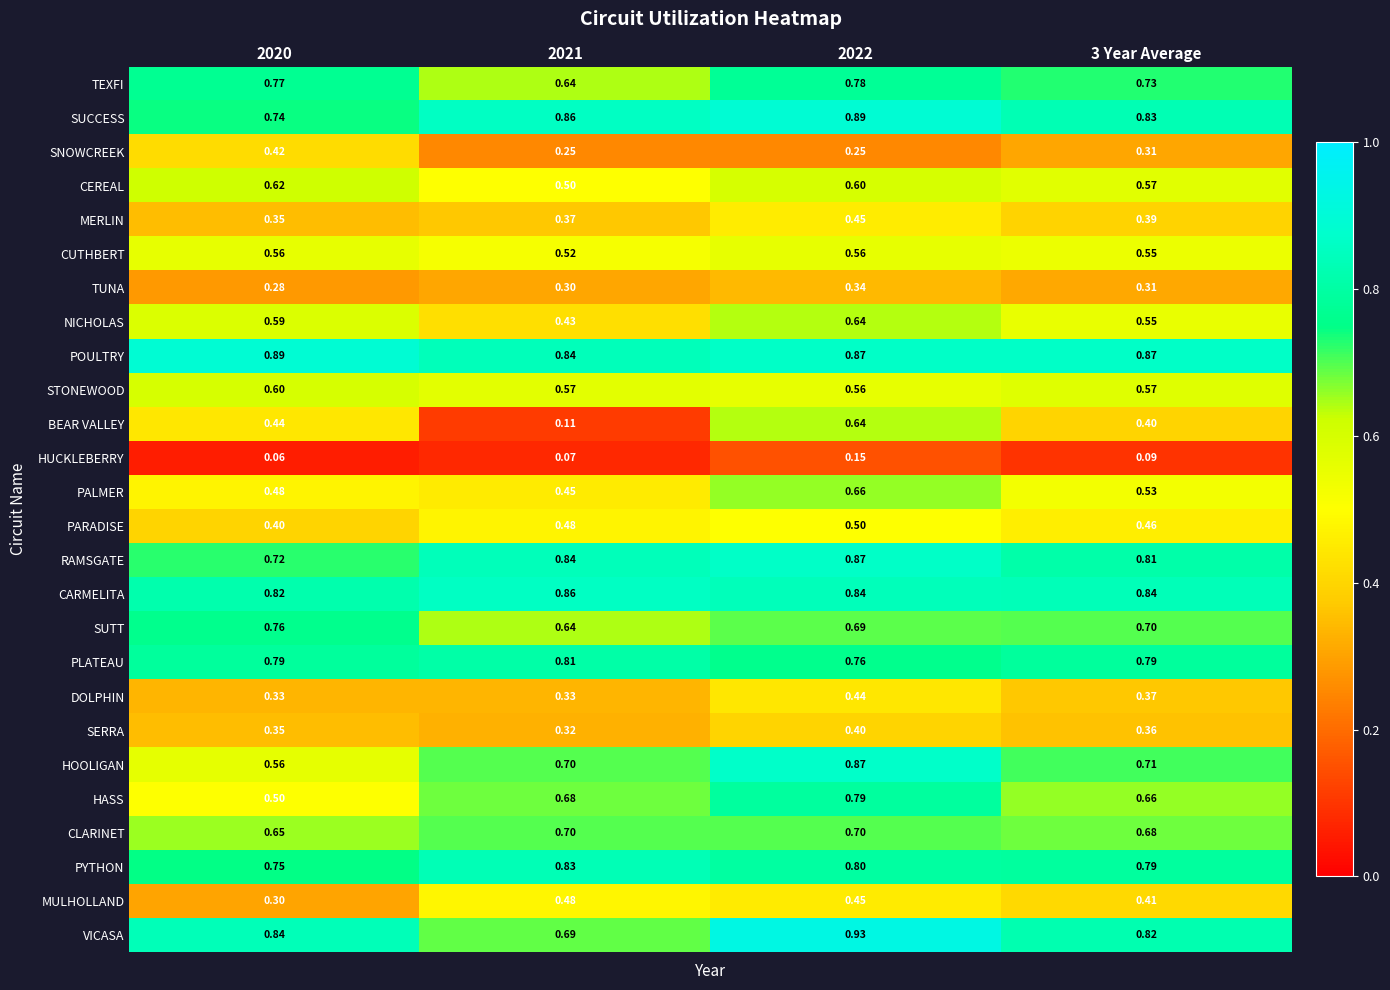

Which series has the largest range (max minus min)?

BEAR VALLEY